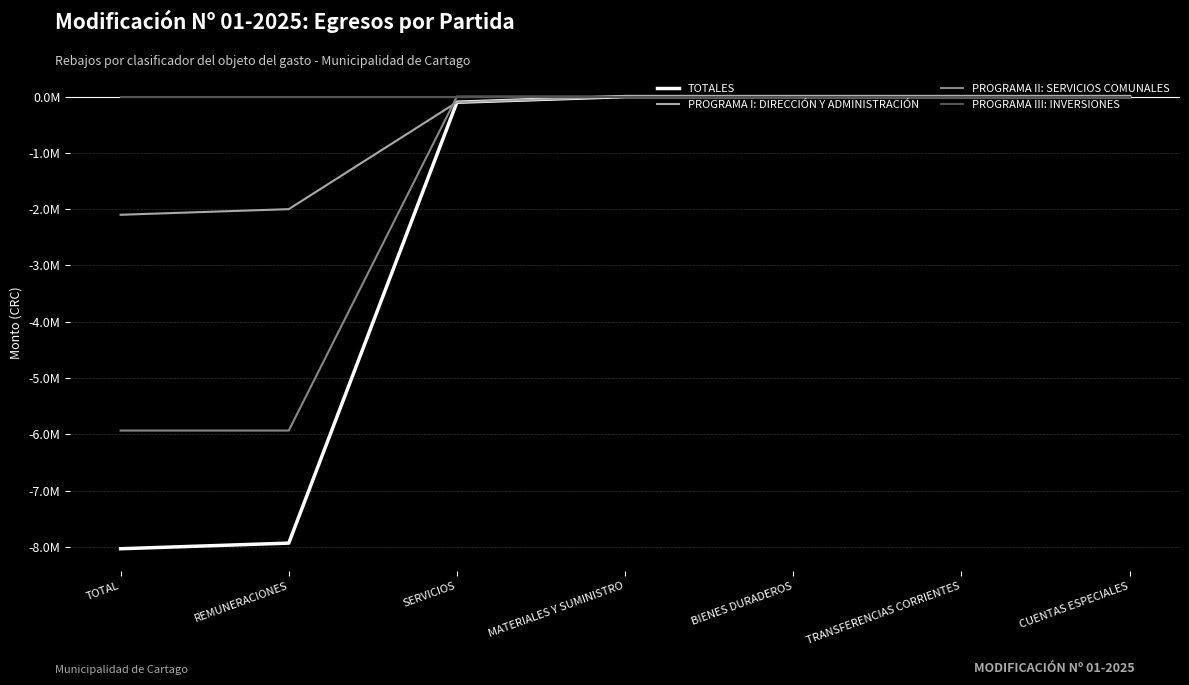

True or false: PROGRAMA I: DIRECCIÓN Y ADMINISTRACIÓN and PROGRAMA III: INVERSIONES cross at least once.

False